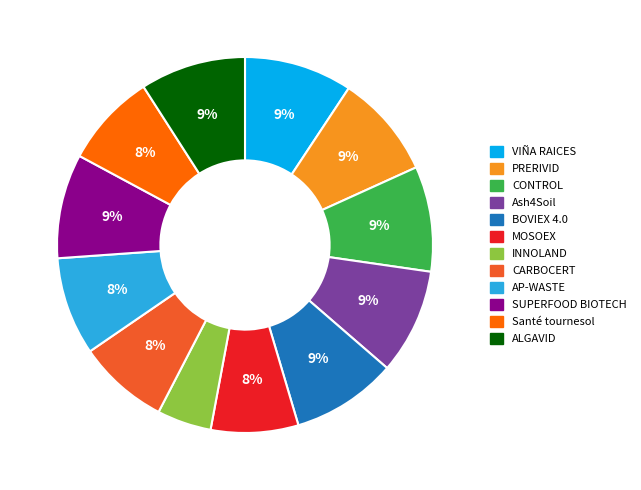

Does any single category account for the majority?

No